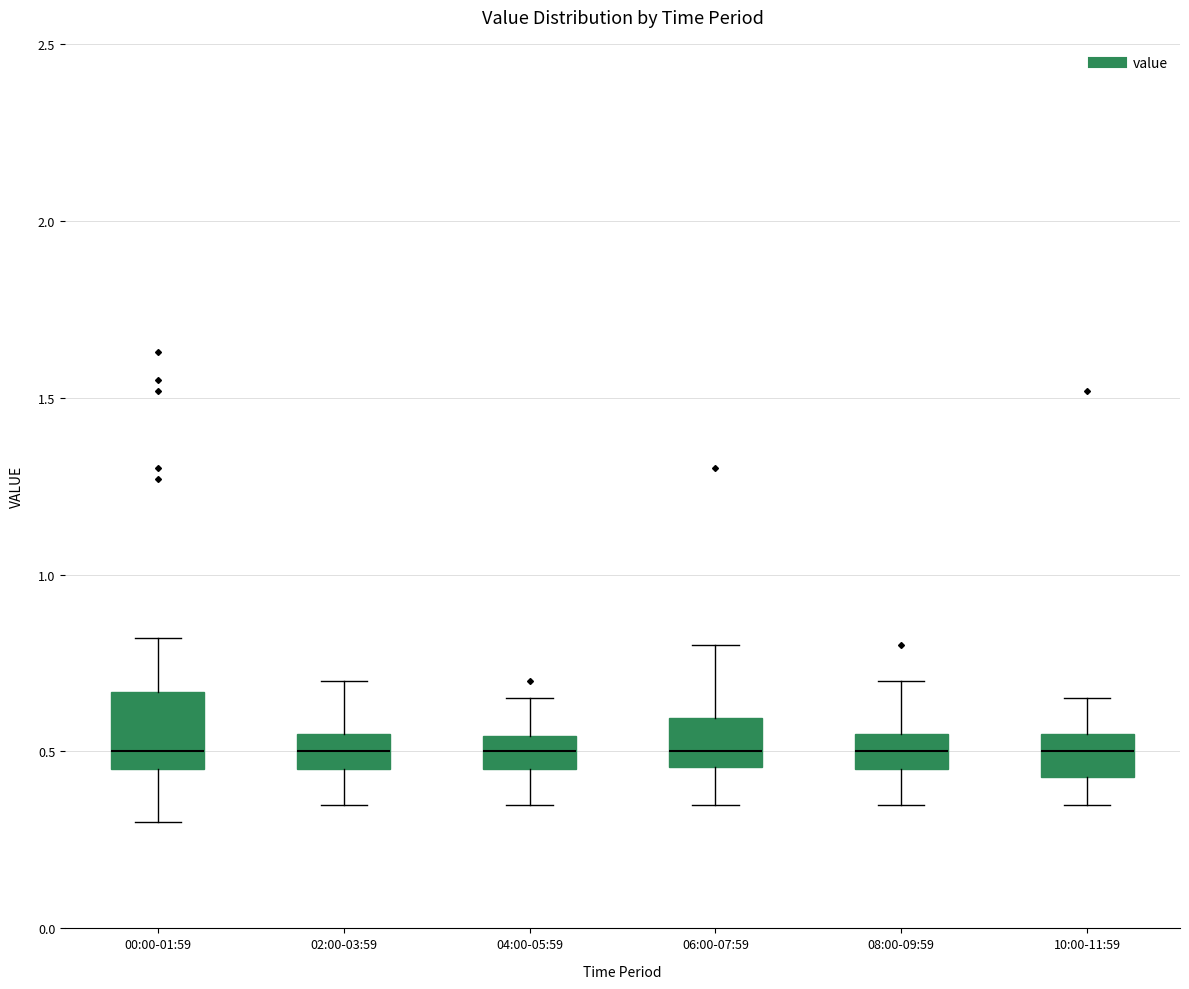

Comparing the boxes themselves (not the whiskers), which one is the tallest?

00:00-01:59